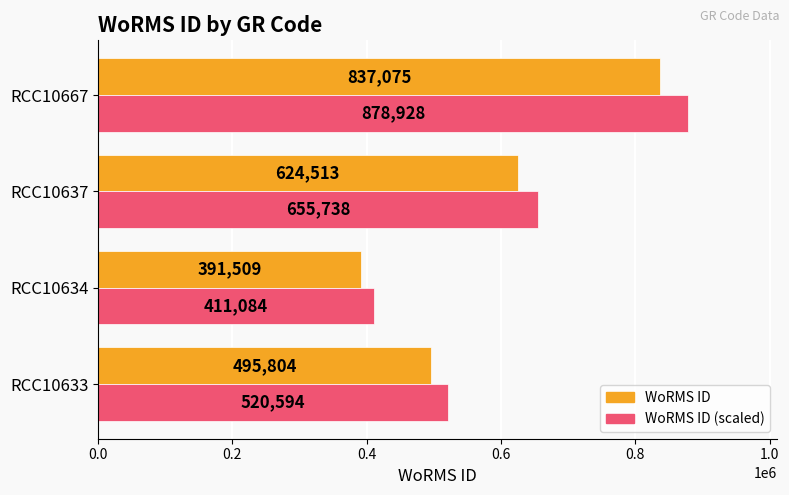

What is the sum of the WoRMS ID values at RCC10634 and RCC10637?

1016022.0